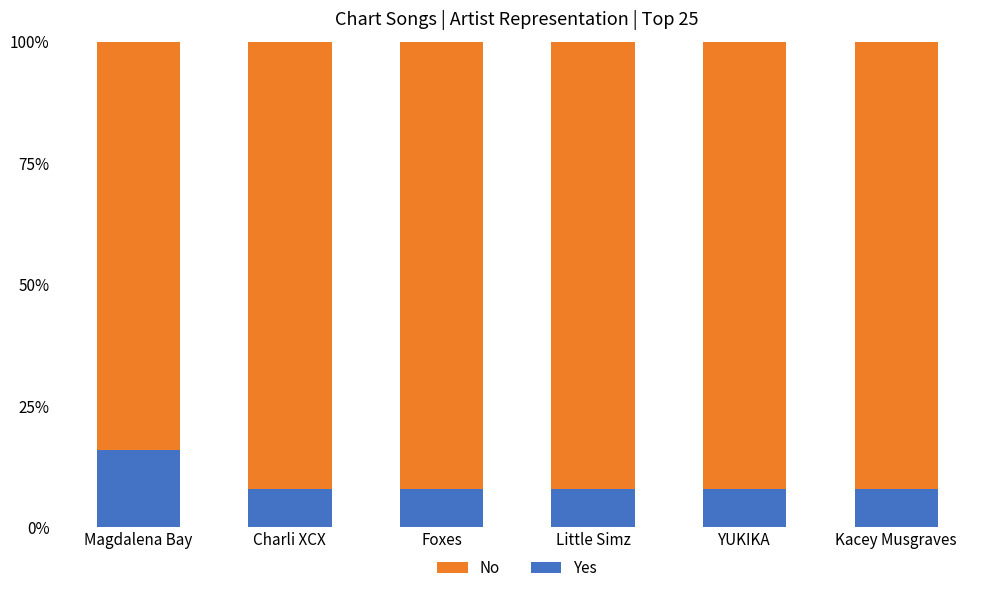

What is the sum of the Yes values at Kacey Musgraves and Charli XCX?

16